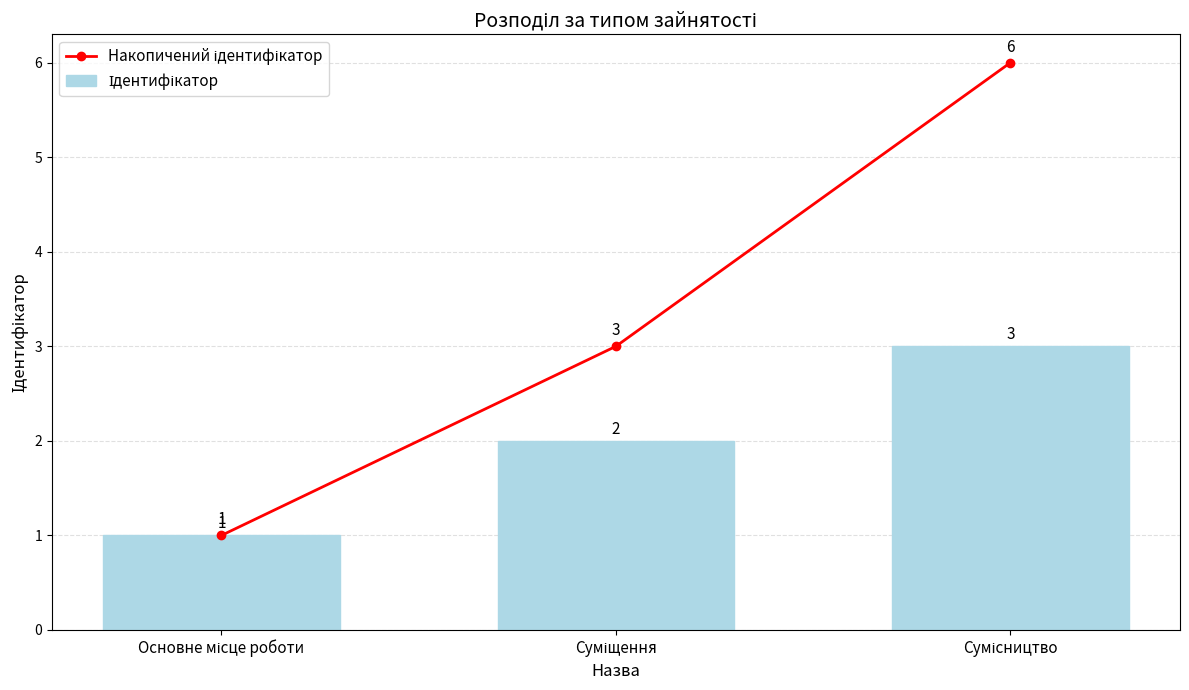

Count the Накопичений ідентифікатор values in the range 1 to 6.

3